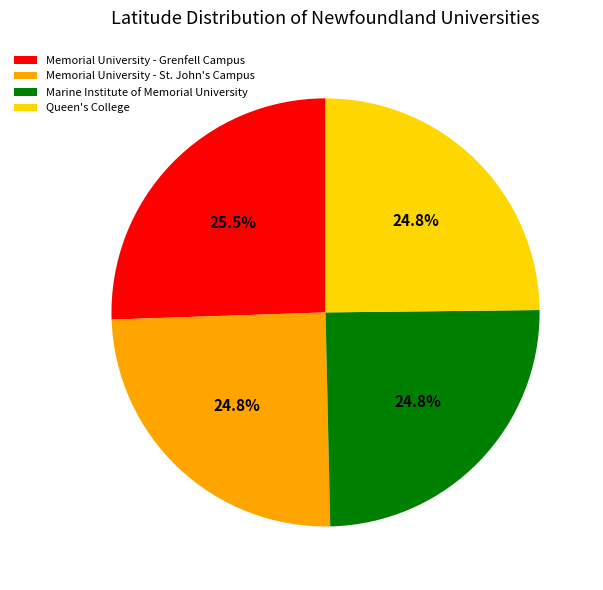

Which slice is the largest?

Memorial University - Grenfell Campus